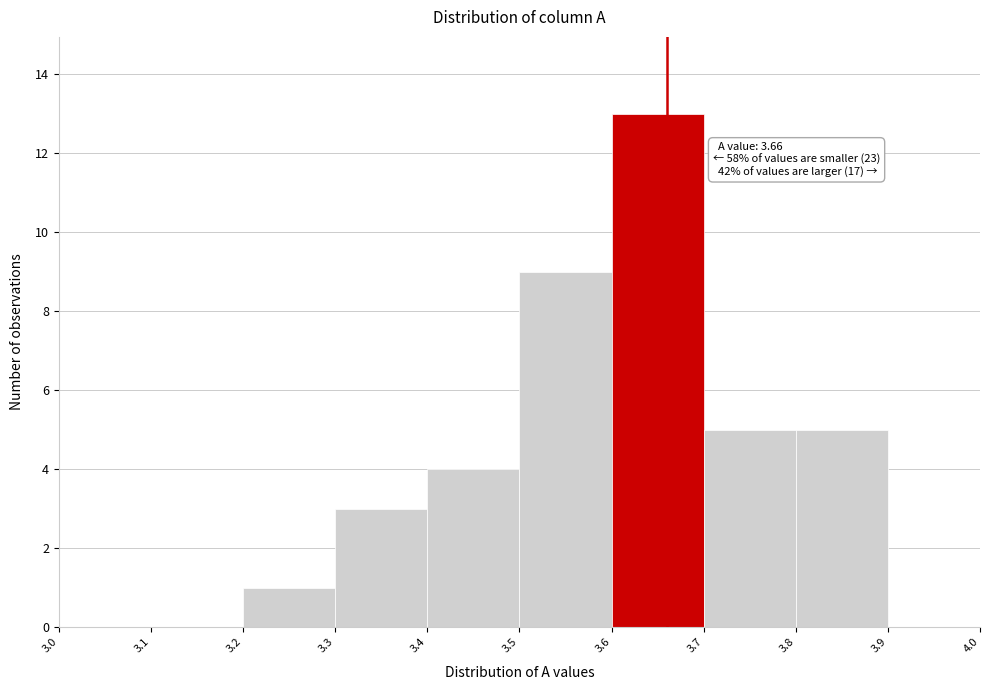

Which range on the x-axis has the tallest bar?

3.6 to 3.7